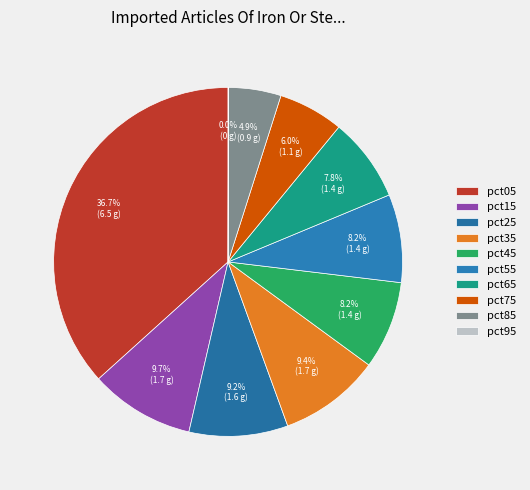

Rank the categories by value from lowest to highest.

pct95, pct85, pct75, pct65, pct45, pct55, pct25, pct35, pct15, pct05